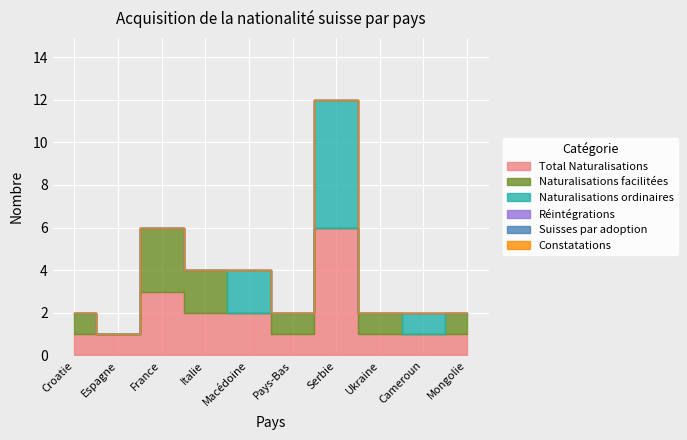

Reading right to left, what are all the values shown in this chart?

Total Naturalisations: Mongolie=1	Cameroun=1	Ukraine=1	Serbie=6	Pays-Bas=1	Macédoine=2	Italie=2	France=3	Espagne=1	Croatie=1
Naturalisations facilitées: Mongolie=1	Cameroun=0	Ukraine=1	Serbie=0	Pays-Bas=1	Macédoine=0	Italie=2	France=3	Espagne=0	Croatie=1
Naturalisations ordinaires: Mongolie=0	Cameroun=1	Ukraine=0	Serbie=6	Pays-Bas=0	Macédoine=2	Italie=0	France=0	Espagne=0	Croatie=0
Réintégrations: Mongolie=0	Cameroun=0	Ukraine=0	Serbie=0	Pays-Bas=0	Macédoine=0	Italie=0	France=0	Espagne=0	Croatie=0
Suisses par adoption: Mongolie=0	Cameroun=0	Ukraine=0	Serbie=0	Pays-Bas=0	Macédoine=0	Italie=0	France=0	Espagne=0	Croatie=0
Constatations: Mongolie=0	Cameroun=0	Ukraine=0	Serbie=0	Pays-Bas=0	Macédoine=0	Italie=0	France=0	Espagne=0	Croatie=0